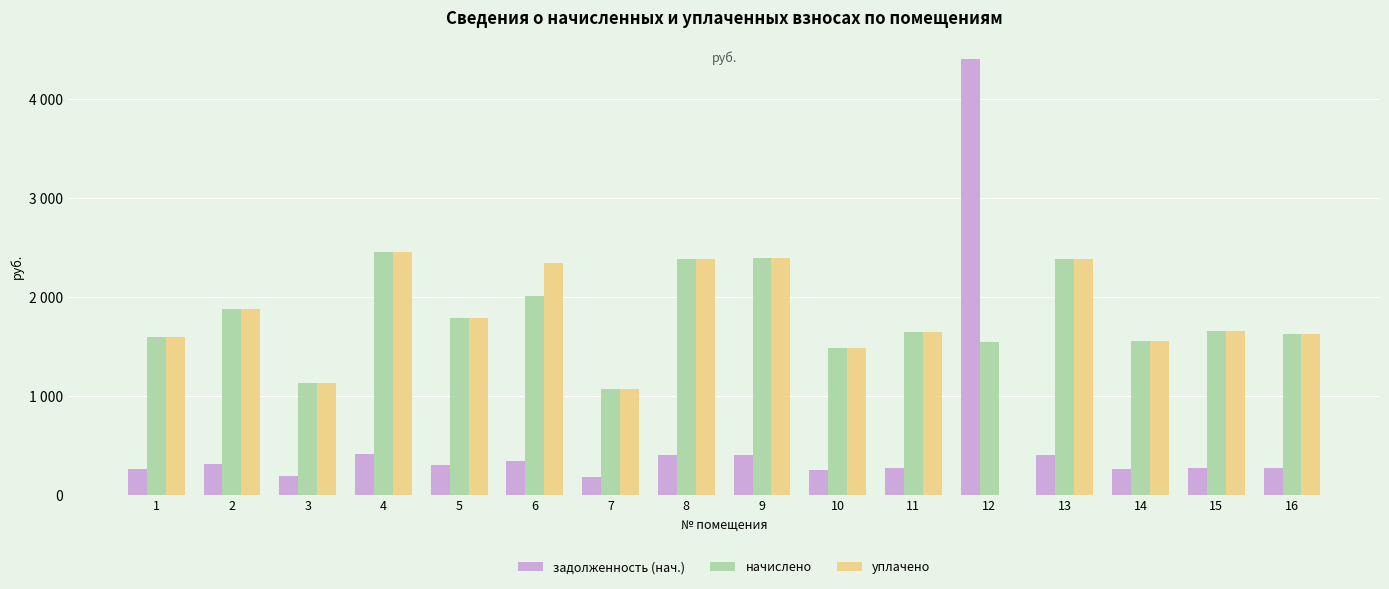

List the labels in order of задолженность (нач.) value, largest first.

12, 4, 9, 8, 13, 6, 2, 5, 15, 11, 16, 1, 14, 10, 3, 7